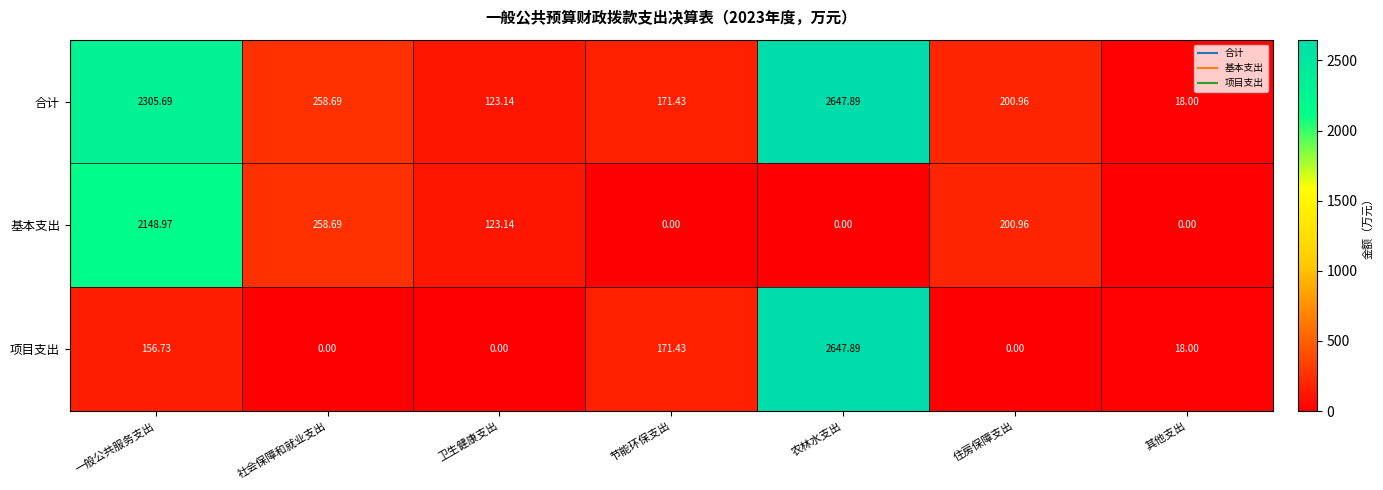

At which label does 项目支出 first exceed 18?

一般公共服务支出